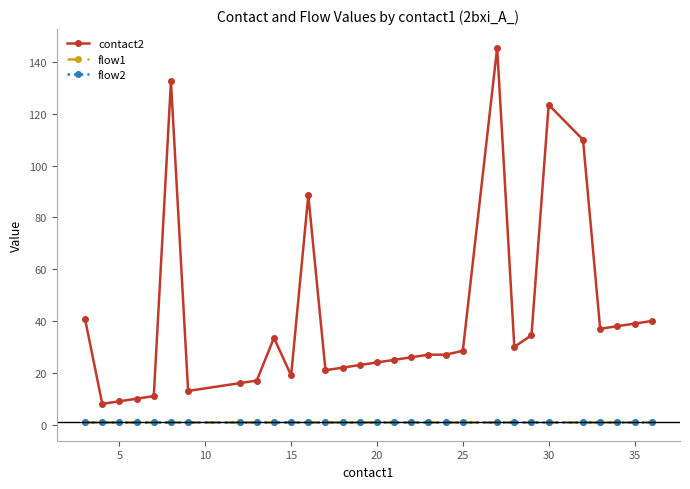

Is this an area chart (filled region under the line)?

No